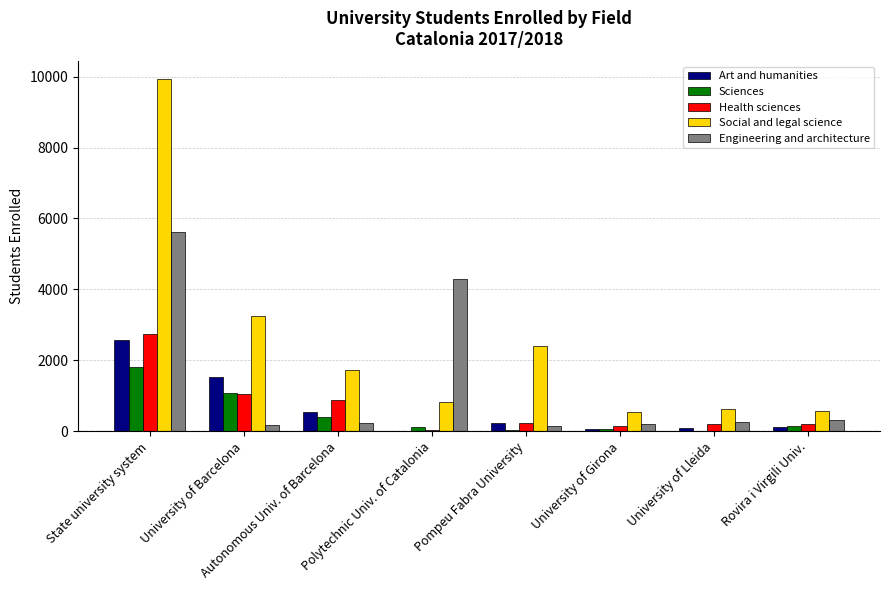

True or false: Health sciences has a value of 2752 at State university system.

True